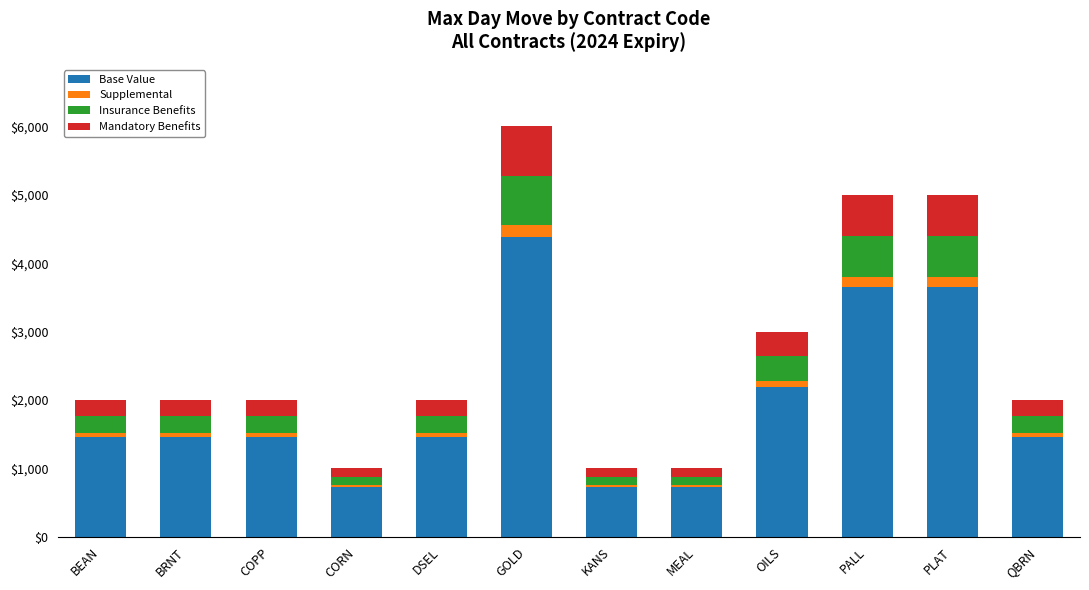

What is the sum of all Base Value values?

23360